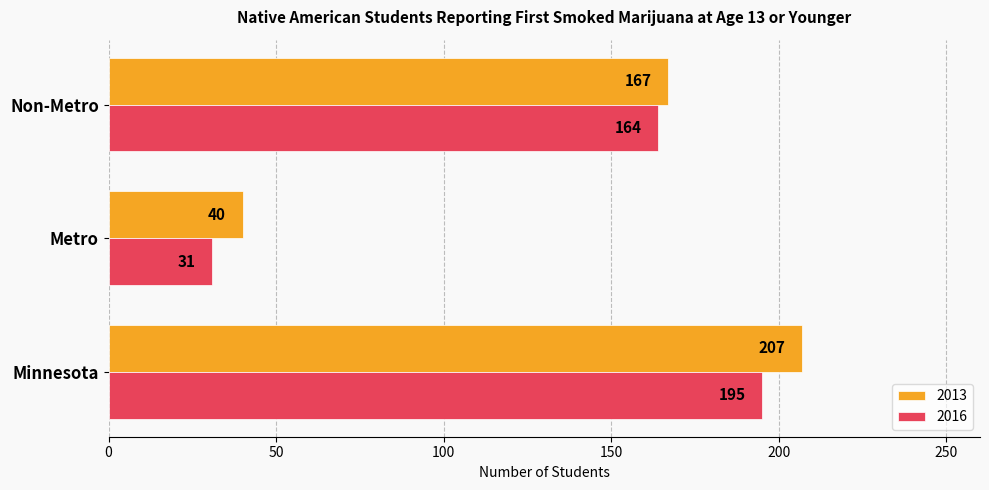

Which series has the widest spread of values?

2013